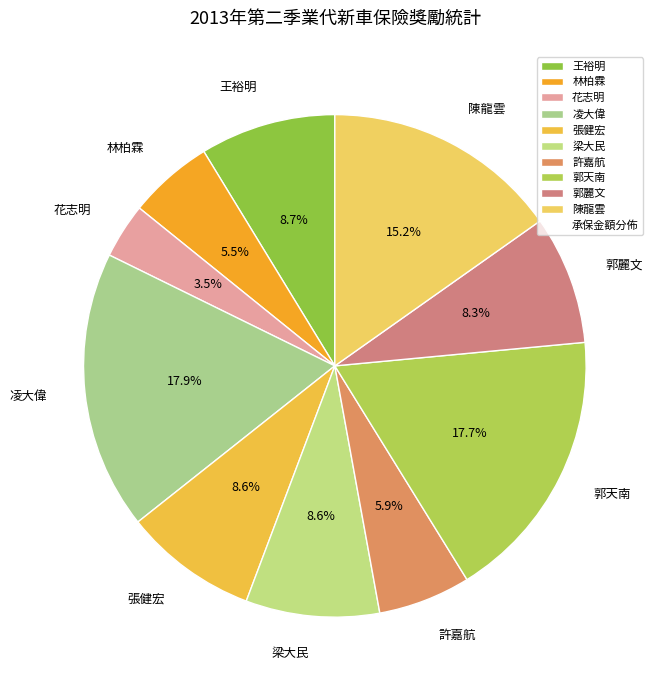

To the nearest percent, what is the difference between the largest and smallest slice percentages?

14%